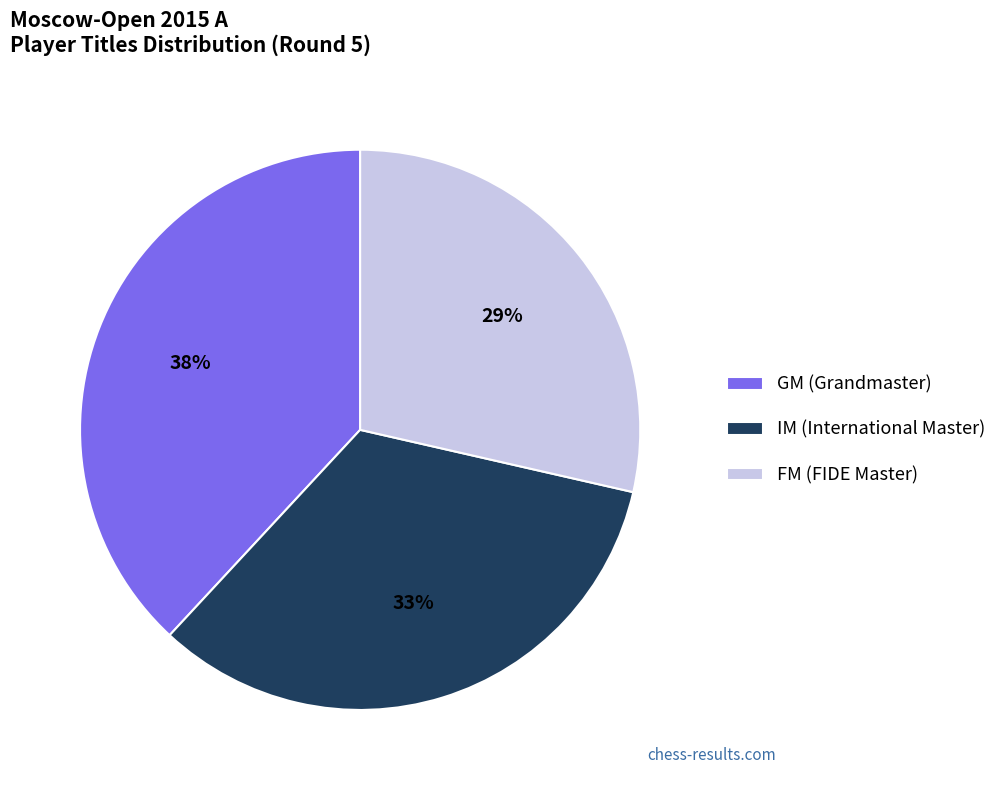

True or false: IM accounts for 25% of the total.

False